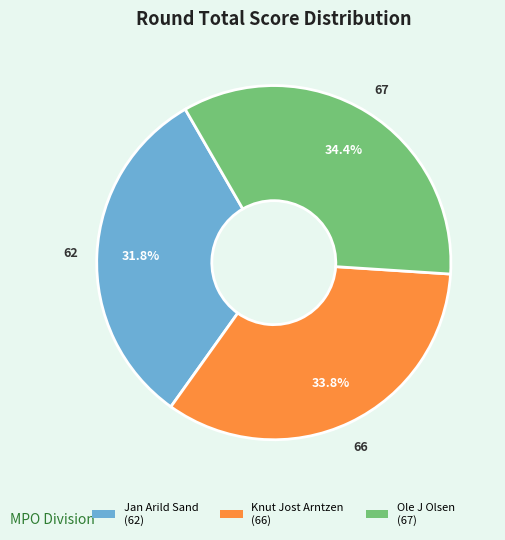

What percentage is the Ole J Olsen slice, to the nearest percent?

34%